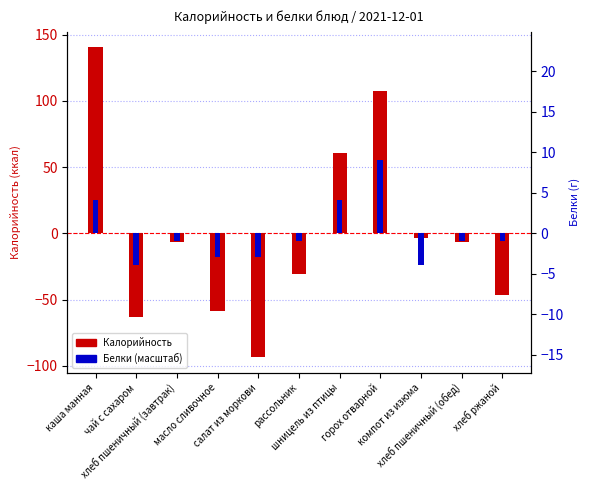

How many bars are there in total?

22